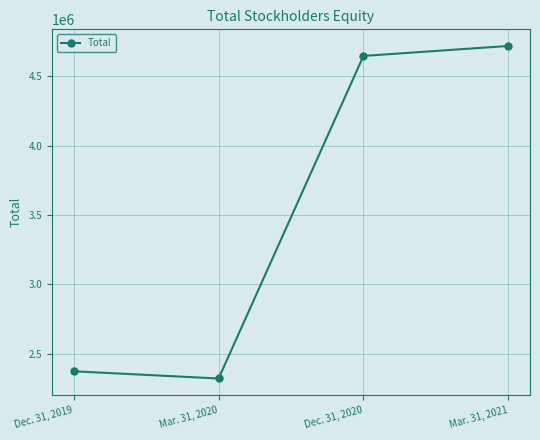

How many interior local valleys (lower than both neighbors) does the data have?

1